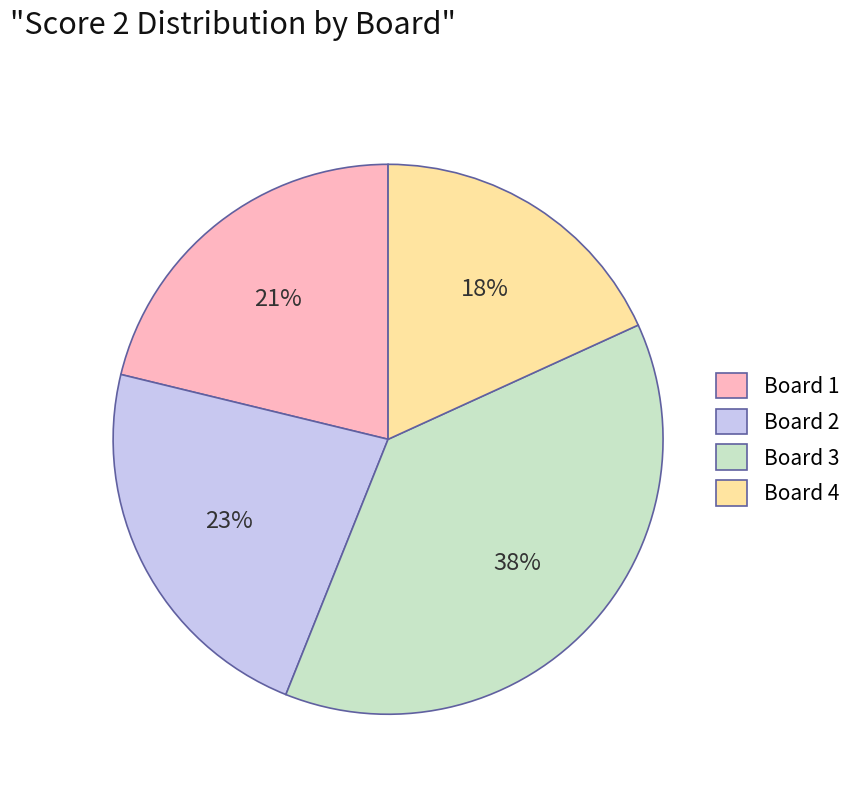

To the nearest percent, what portion does Board 3 represent?

38%